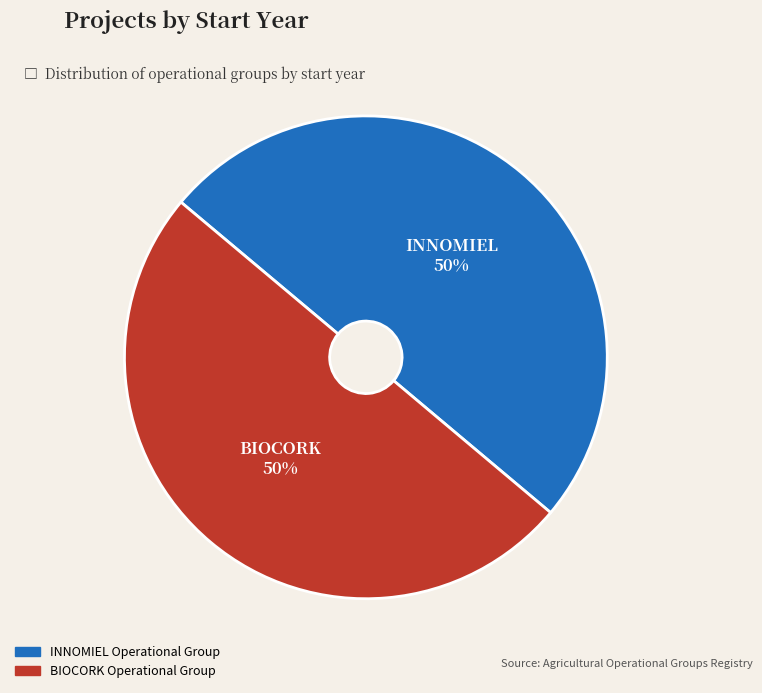

To the nearest percent, what is the combined percentage of INNOMIEL Operational Group and BIOCORK Operational Group?

100%